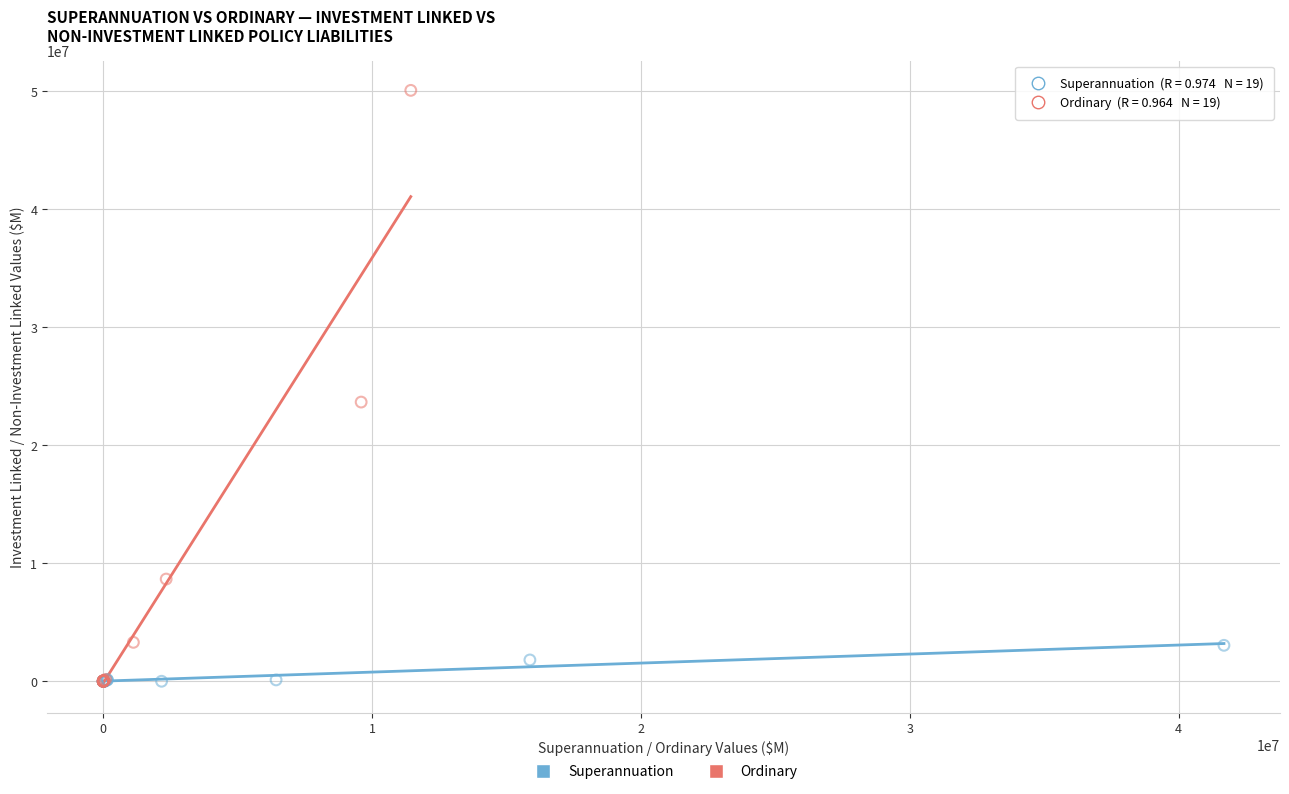

Which series has the widest spread of Y values?

Ordinary